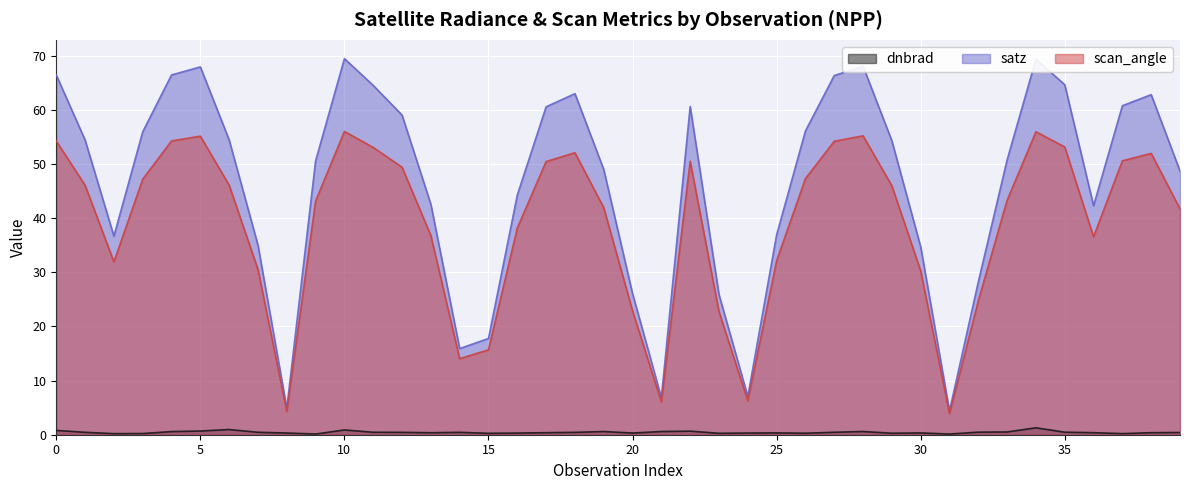

At which category does satz reach its first local valley?

102741